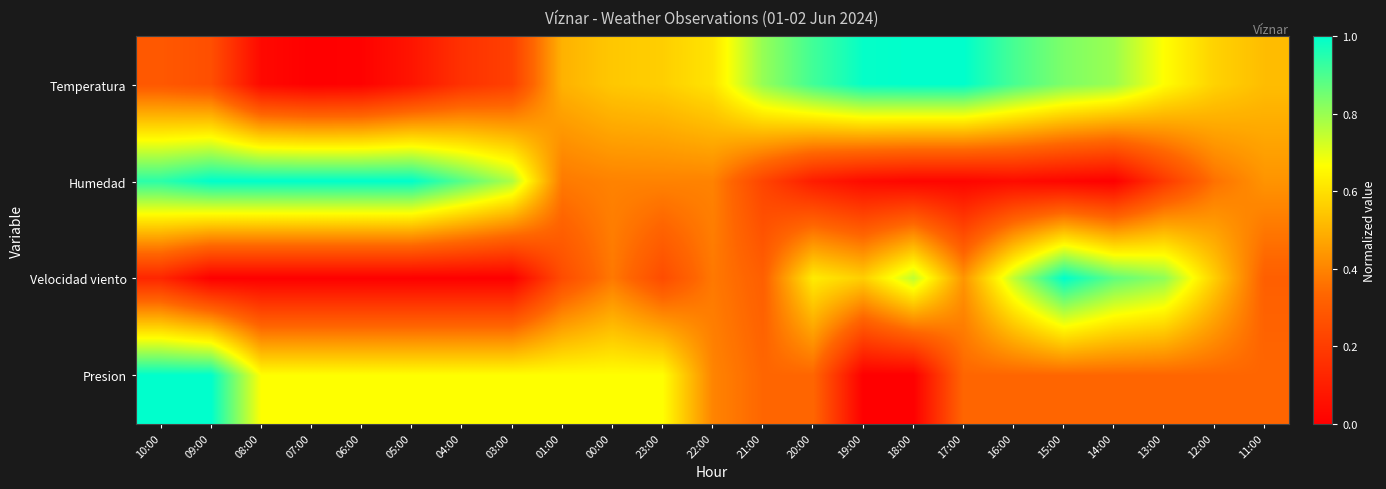

Reading left to right, what are all the values shown in this chart?

Temperatura: 10:00=0.3	09:00=0.3	08:00=0.0	07:00=0.0	06:00=0.0	05:00=0.1	04:00=0.2	03:00=0.2	01:00=0.5	00:00=0.5	23:00=0.6	22:00=0.6	21:00=0.8	20:00=0.9	19:00=1.0	18:00=1.0	17:00=1.0	16:00=0.9	15:00=0.8	14:00=0.8	13:00=0.7	12:00=0.6	11:00=0.5
Humedad: 10:00=0.9	09:00=1.0	08:00=1.0	07:00=1.0	06:00=1.0	05:00=1.0	04:00=0.9	03:00=0.8	01:00=0.4	00:00=0.4	23:00=0.4	22:00=0.4	21:00=0.2	20:00=0.1	19:00=0.0	18:00=0.0	17:00=0.0	16:00=0.0	15:00=0.0	14:00=0.0	13:00=0.2	12:00=0.4	11:00=0.4
Velocidad viento: 10:00=0.1	09:00=0.0	08:00=0.0	07:00=0.0	06:00=0.0	05:00=0.0	04:00=0.0	03:00=0.0	01:00=0.2	00:00=0.4	23:00=0.2	22:00=0.4	21:00=0.3	20:00=0.6	19:00=0.6	18:00=0.8	17:00=0.4	16:00=0.8	15:00=1.0	14:00=0.9	13:00=0.8	12:00=0.6	11:00=0.3
Presion: 10:00=1.0	09:00=1.0	08:00=0.7	07:00=0.7	06:00=0.7	05:00=0.7	04:00=0.7	03:00=0.7	01:00=0.7	00:00=0.7	23:00=0.7	22:00=0.4	21:00=0.3	20:00=0.3	19:00=0.0	18:00=0.0	17:00=0.3	16:00=0.3	15:00=0.3	14:00=0.3	13:00=0.3	12:00=0.3	11:00=0.3